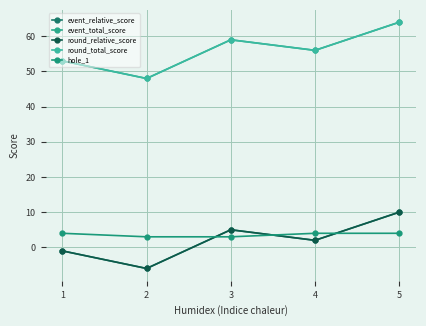

Reading left to right, extract all data points from this chart.

event_relative_score: 1=-1	2=-6	3=5	4=2	5=10
event_total_score: 1=53	2=48	3=59	4=56	5=64
round_relative_score: 1=-1	2=-6	3=5	4=2	5=10
round_total_score: 1=53	2=48	3=59	4=56	5=64
hole_1: 1=4	2=3	3=3	4=4	5=4